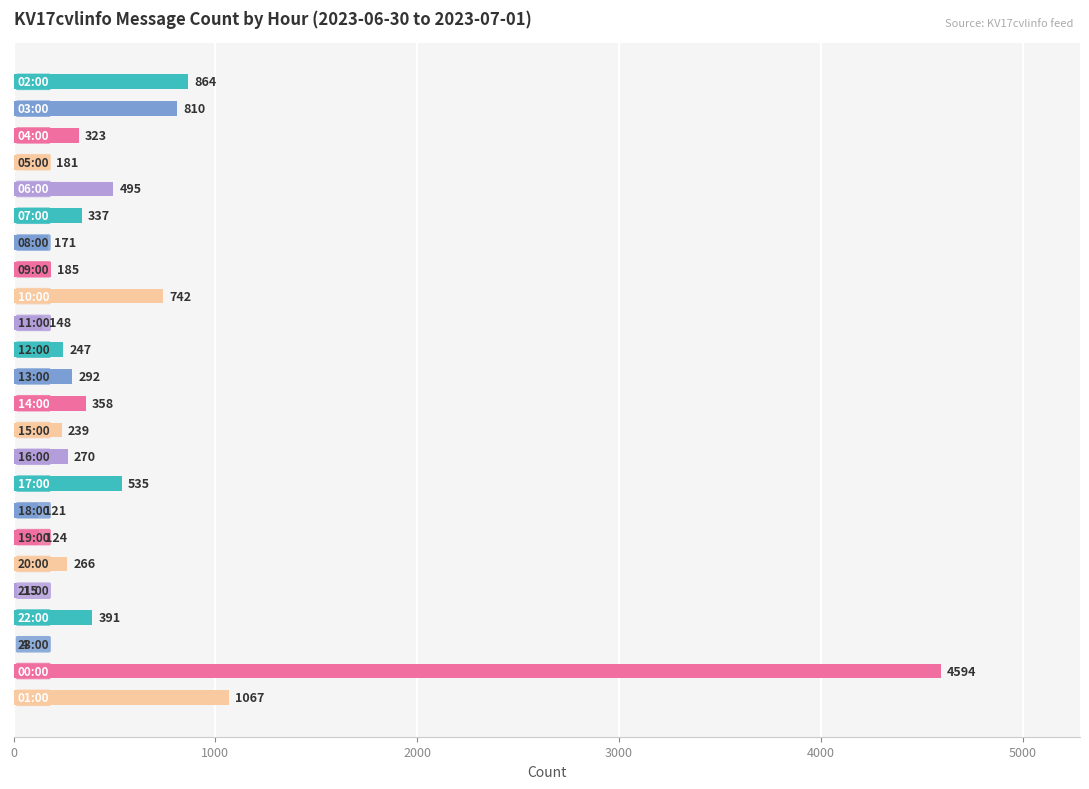

What is the sum of all values?

12779